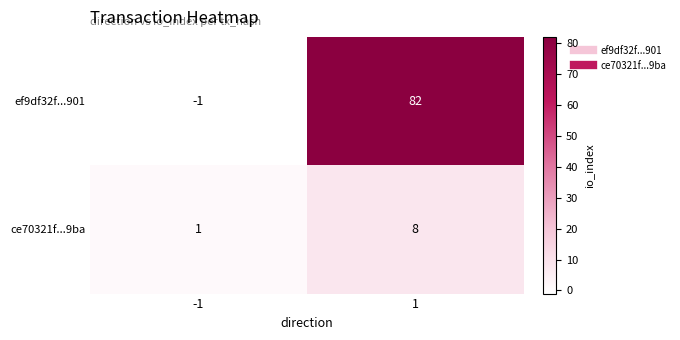

True or false: ef9df32f...901 has a value of 82 at 1.

True